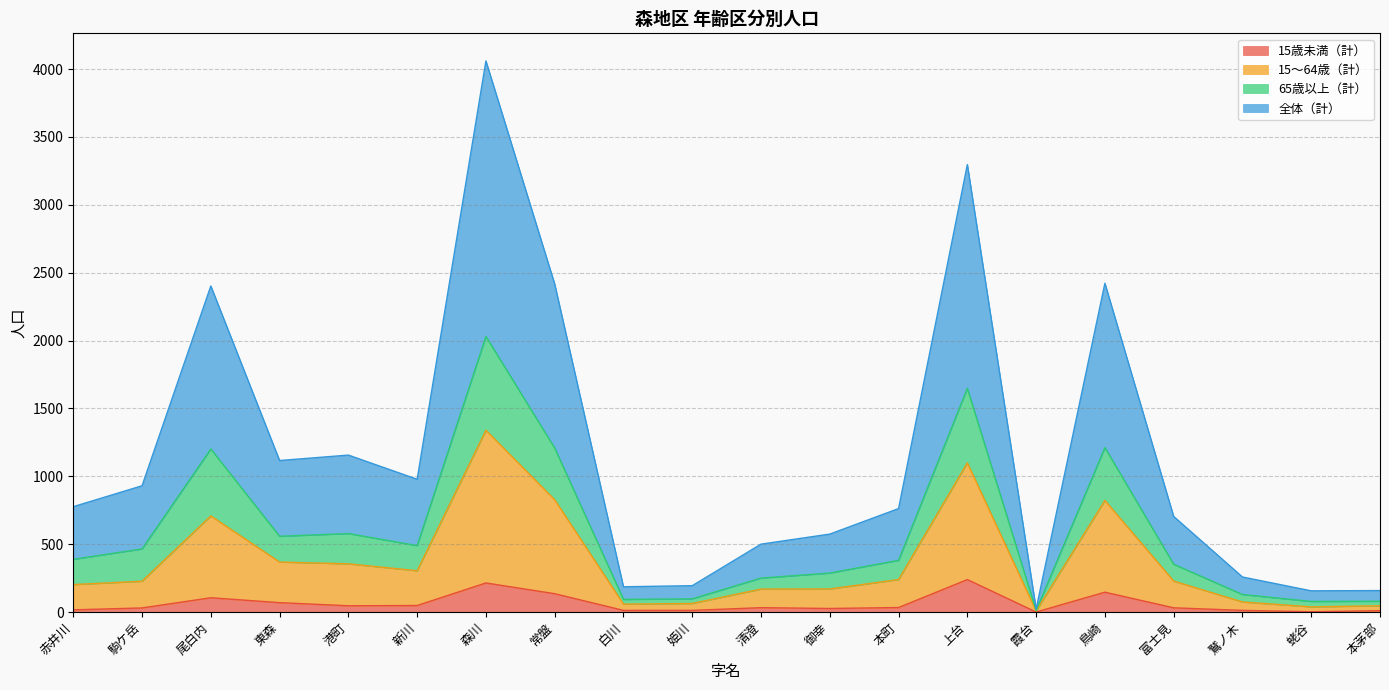

What is the difference between the second highest and minimum values in the 15歳未満（計） series?

214